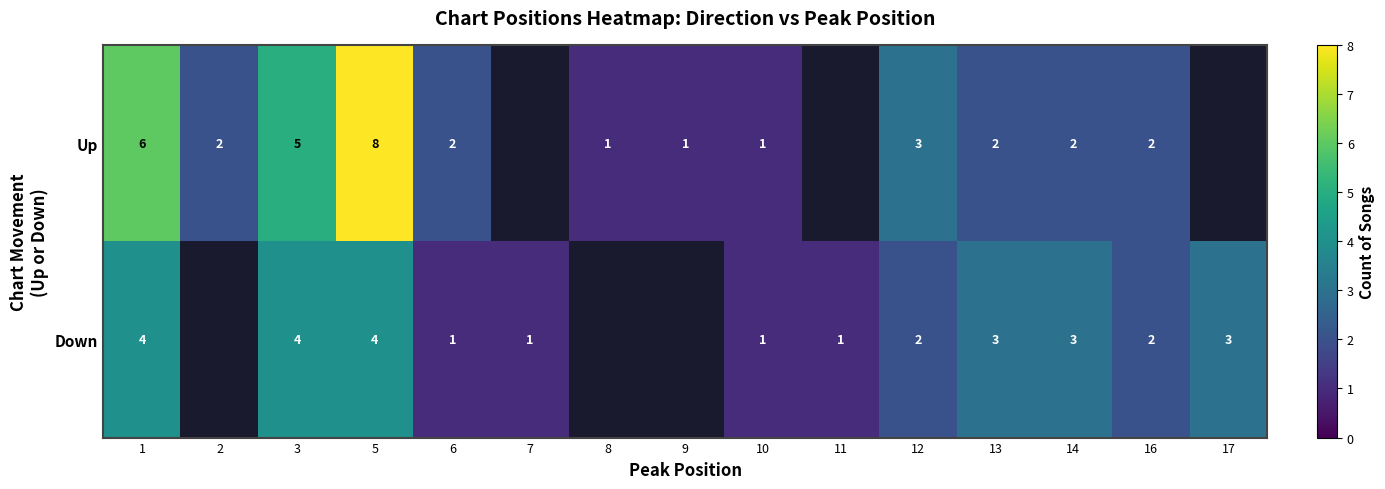

What is the total value across all series at 5?

12